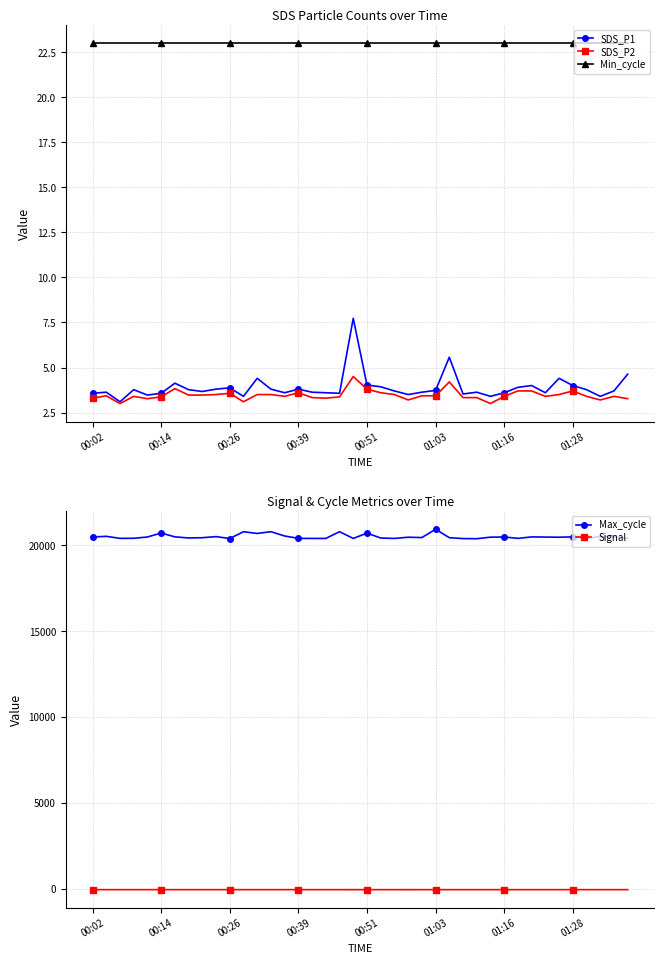

True or false: SDS_P1 has more than 2 points higher than both neighbors.

True